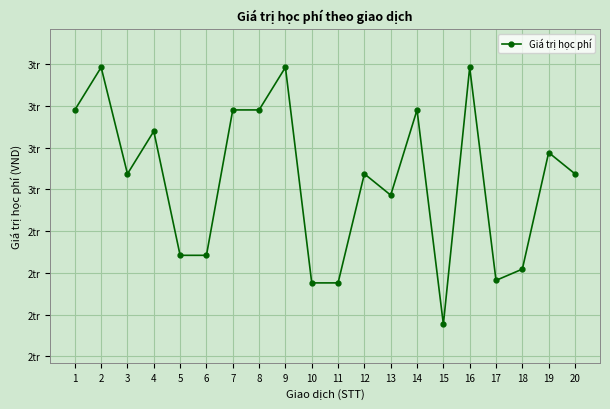

What is the approximate value at 6, to the nearest 10?

2842000